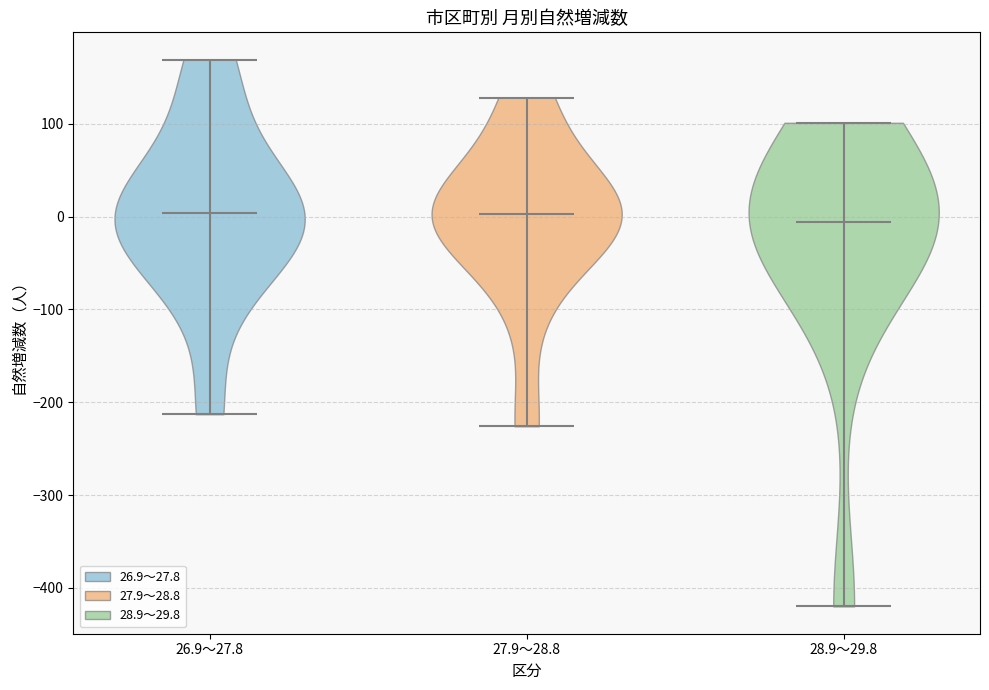

Reading left to right, read every violin against the y-axis: where its median line is, and the lowest and highest points it reaches. The values are not printed on the chart, so give them approximately, as read against the axis.

26.9～27.8: median line 0, lowest point -210, highest point 170
27.9～28.8: median line 0, lowest point -230, highest point 130
28.9～29.8: median line -10, lowest point -420, highest point 100